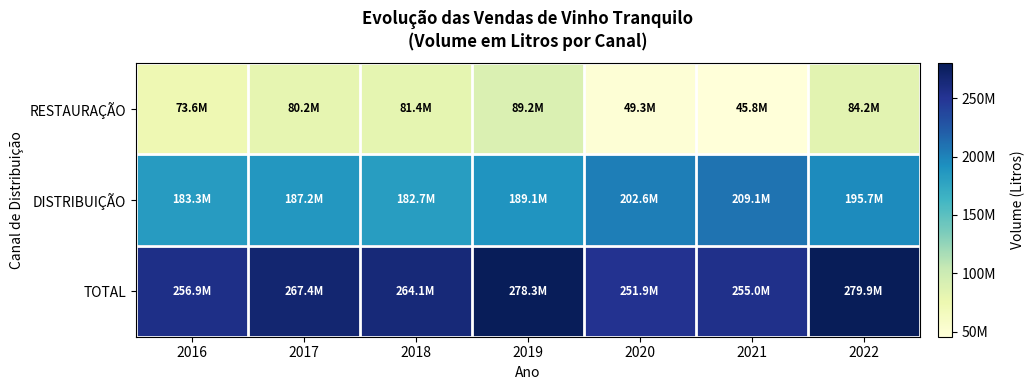

Which has a higher value, 2021 or 2018?

2018